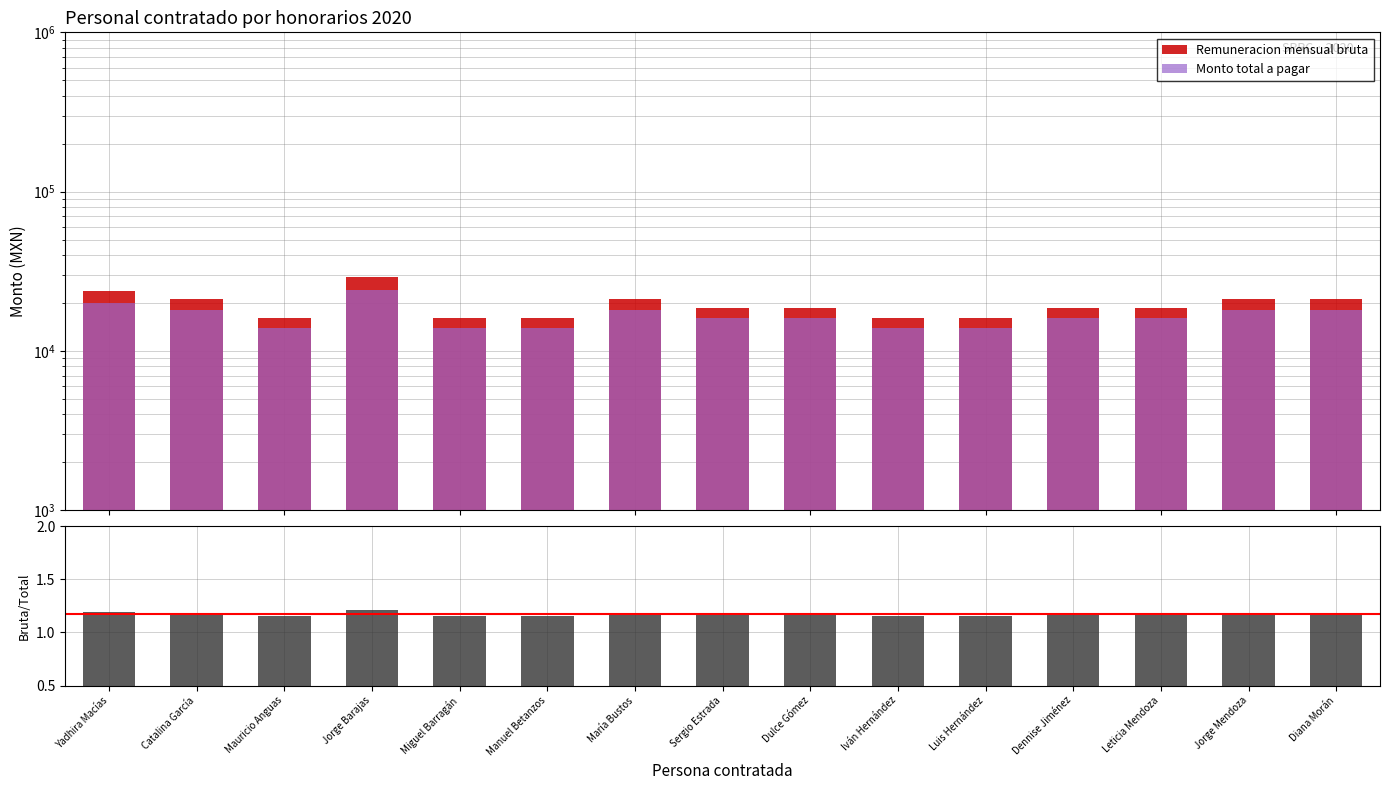

Where is Bruta/Total ratio nearest to the value 1?

Mauricio Anguas